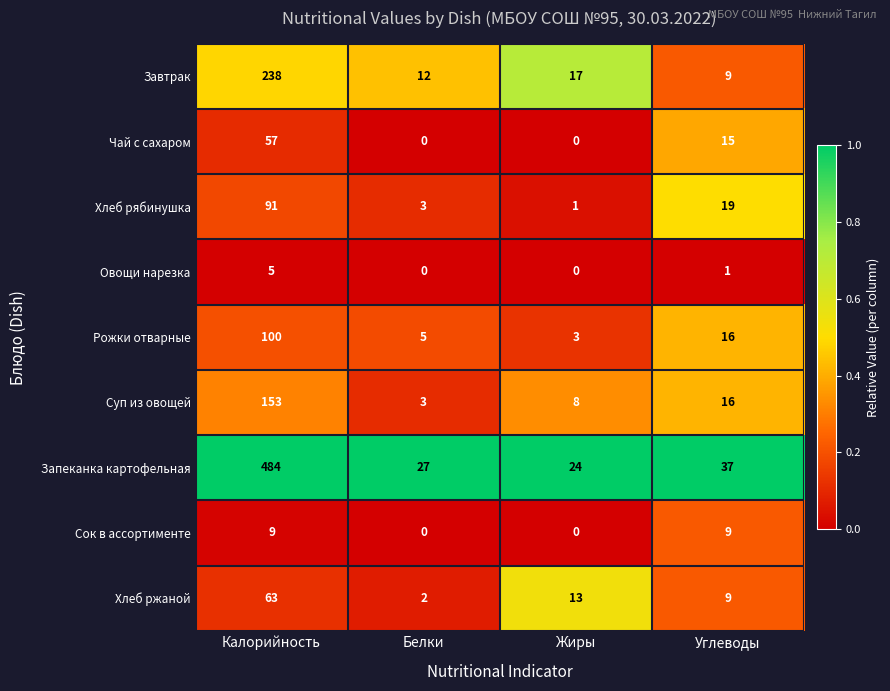

Which series has the largest range (max minus min)?

Запеканка картофельная